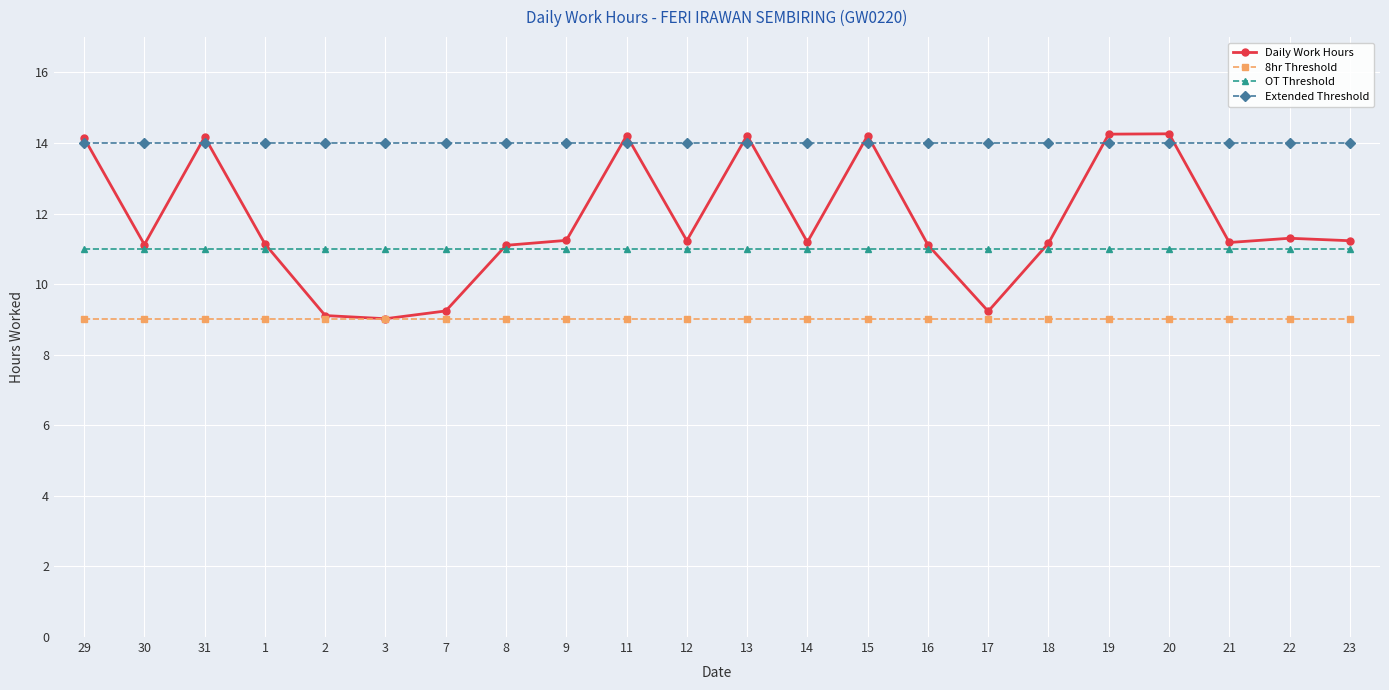

List the series in order of their peak value, highest first.

Daily Work Hours, Extended Threshold, OT Threshold, 8hr Threshold